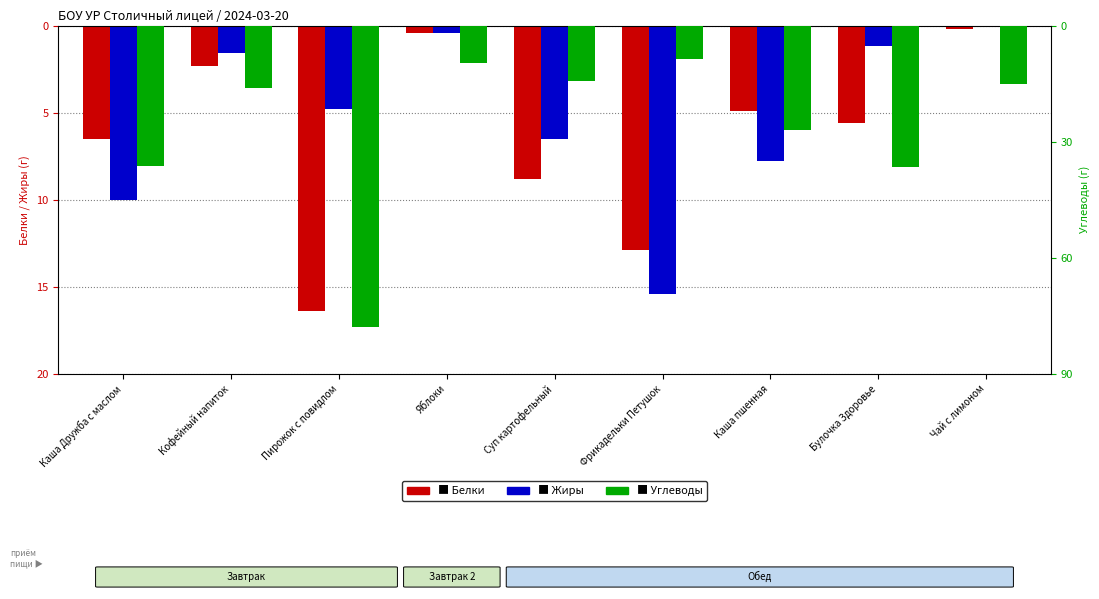

Which series changed the most between Каша Дружба с маслом and Суп картофельный?

Углеводы